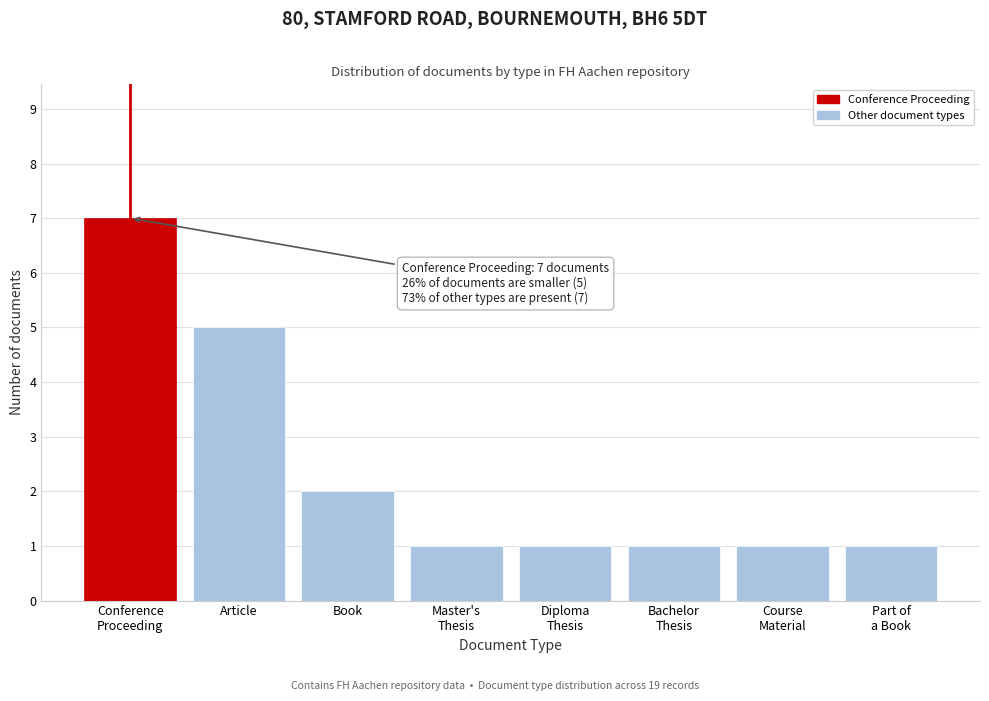

Reading right to left, list all the values displayed in this chart.

1	1	1	1	1	2	5	7